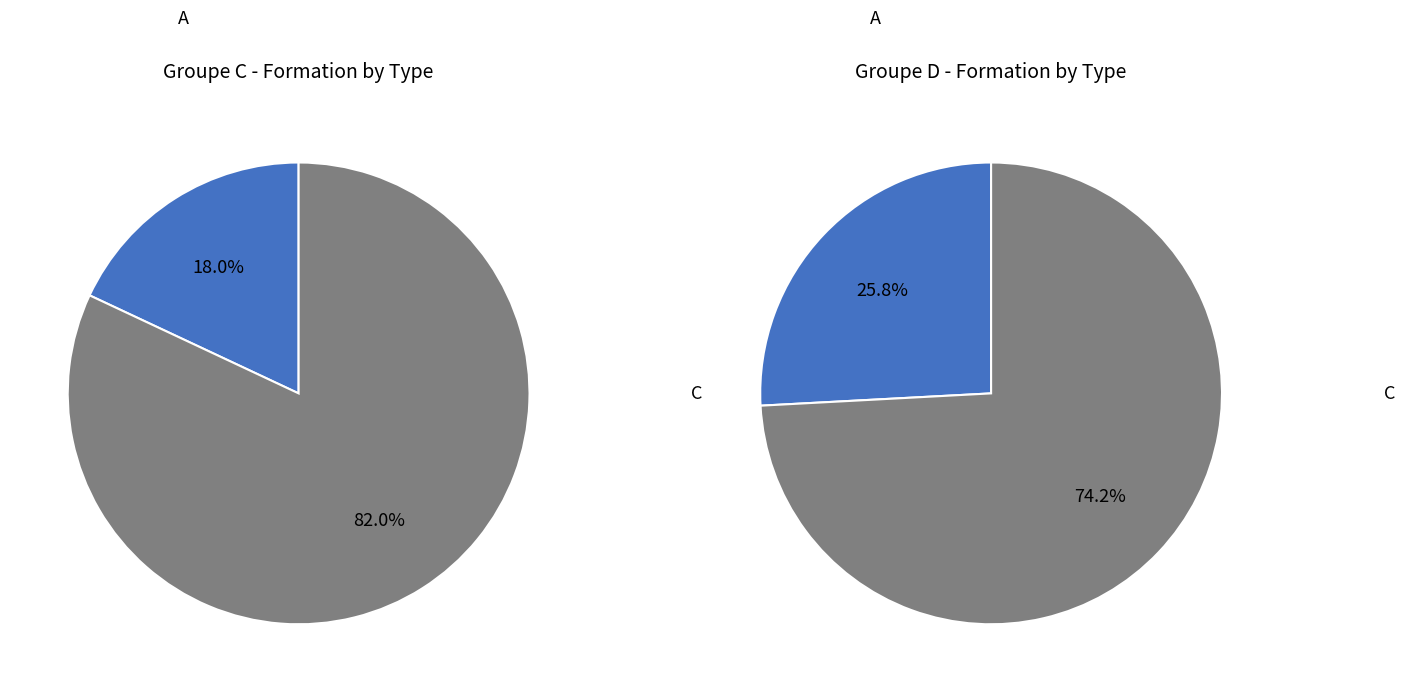

To the nearest percent, what is the combined percentage of C_C and D_C?

79%